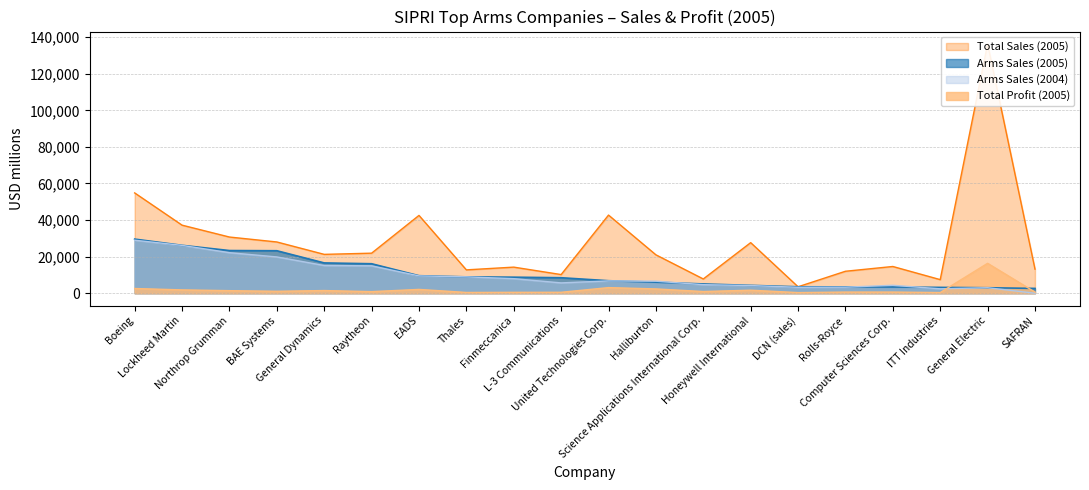

Reading right to left, transcribe all the data shown in this chart.

Arms Sales (2005): SAFRAN=2630	General Electric=3000	ITT Industries=3190	Computer Sciences Corp.=3400	Rolls-Royce=3470	DCN (sales)=3520	Honeywell International=4300	Science Applications International Corp.=5070	Halliburton=6040	United Technologies Corp.=6840	L-3 Communications=8470	Finmeccanica=8770	Thales=8940	EADS=9580	Raytheon=16120	General Dynamics=16570	BAE Systems=23230	Northrop Grumman=23330	Lockheed Martin=26200	Boeing=29590
Arms Sales (2004): SAFRAN=0	General Electric=3000	ITT Industries=2410	Computer Sciences Corp.=4330	Rolls-Royce=3310	DCN (sales)=3240	Honeywell International=4190	Science Applications International Corp.=4670	Halliburton=6570	United Technologies Corp.=6740	L-3 Communications=5640	Finmeccanica=7960	Thales=8950	EADS=9470	Raytheon=14970	General Dynamics=15150	BAE Systems=19840	Northrop Grumman=22160	Lockheed Martin=26150	Boeing=28980
Total Sales (2005): SAFRAN=13156	General Electric=136262	ITT Industries=7430	Computer Sciences Corp.=14616	Rolls-Royce=12006	DCN (sales)=3524	Honeywell International=27653	Science Applications International Corp.=7792	Halliburton=20994	United Technologies Corp.=42725	L-3 Communications=10195	Finmeccanica=14265	Thales=12765	EADS=42545	Raytheon=21894	General Dynamics=21244	BAE Systems=28020	Northrop Grumman=30721	Lockheed Martin=37213	Boeing=54845
Total Profit (2005): SAFRAN=623	General Electric=16353	ITT Industries=360	Computer Sciences Corp.=634	Rolls-Royce=631	DCN (sales)=340	Honeywell International=1655	Science Applications International Corp.=927	Halliburton=2358	United Technologies Corp.=3069	L-3 Communications=509	Finmeccanica=493	Thales=415	EADS=2085	Raytheon=871	General Dynamics=1461	BAE Systems=1060	Northrop Grumman=1400	Lockheed Martin=1825	Boeing=2572